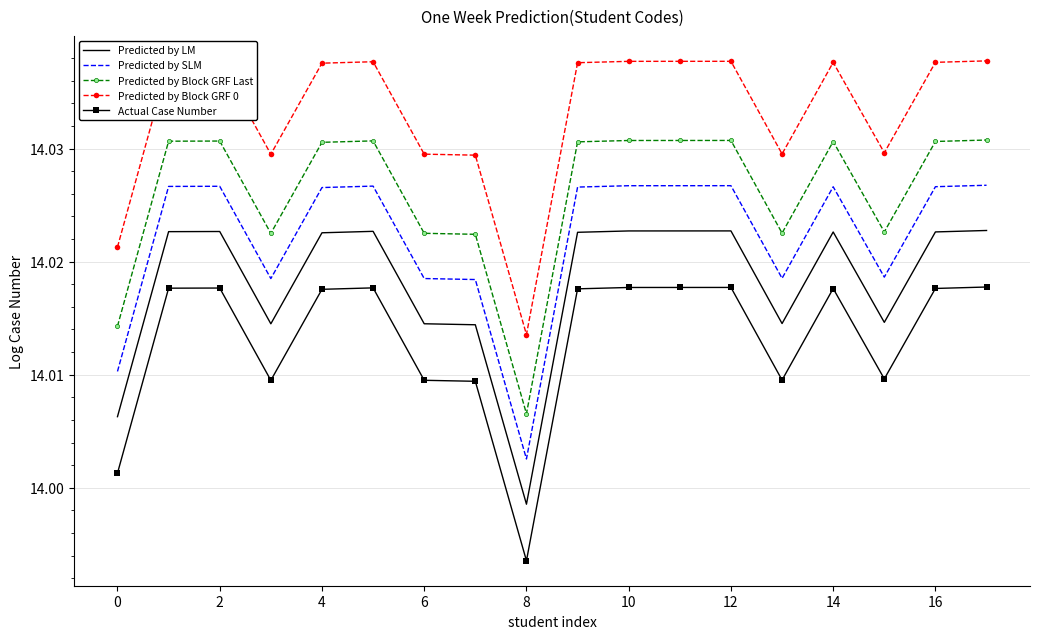

List the series in order of their overall mean, highest first.

Predicted by Block GRF 0, Predicted by Block GRF Last, Predicted by SLM, Predicted by LM, Actual Case Number